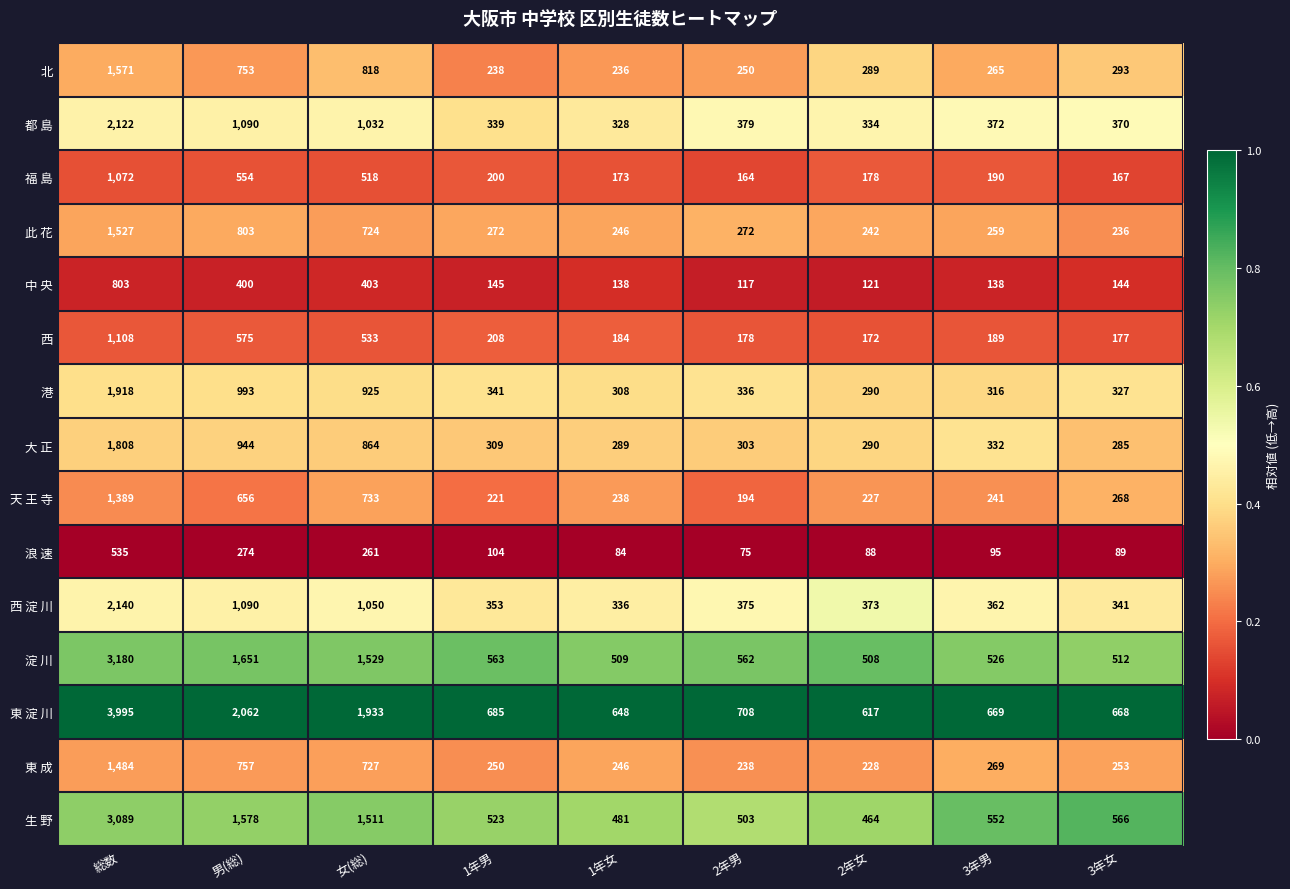

At which category is the sum across all series the highest?

総数